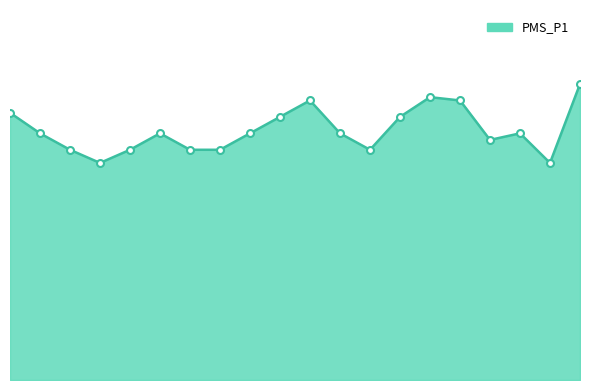

Is this an area chart (filled region under the line)?

Yes